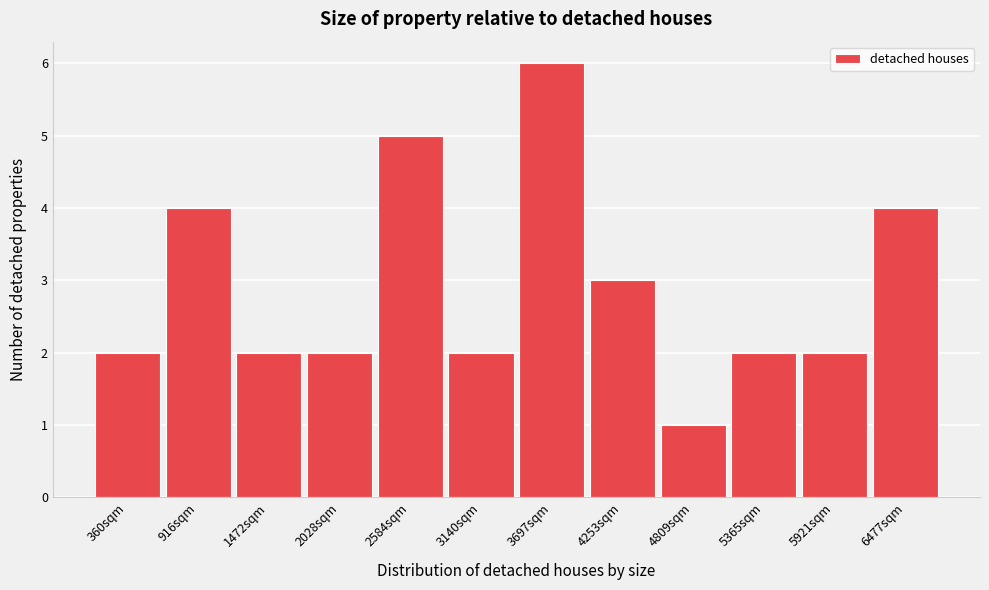

Reading right to left, transcribe all the data shown in this chart.

6477sqm=4	5921sqm=2	5365sqm=2	4809sqm=1	4253sqm=3	3697sqm=6	3140sqm=2	2584sqm=5	2028sqm=2	1472sqm=2	916sqm=4	360sqm=2